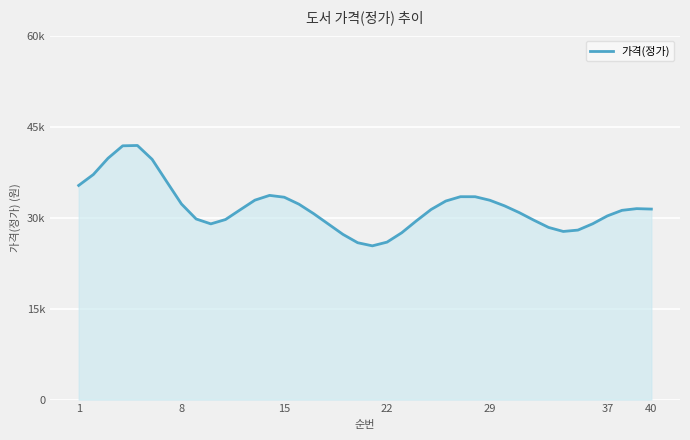

Reading left to right, list all the values displayed in this chart.

35310	37110	39795	41845	41899	39622	35919	32253	29780	28973	29690	31296	32882	33669	33368	32220	30659	28949	27237	25865	25350	25965	27508	29476	31345	32738	33454	33450	32867	31947	30835	29577	28388	27723	27948	28983	30284	31205	31484	31413